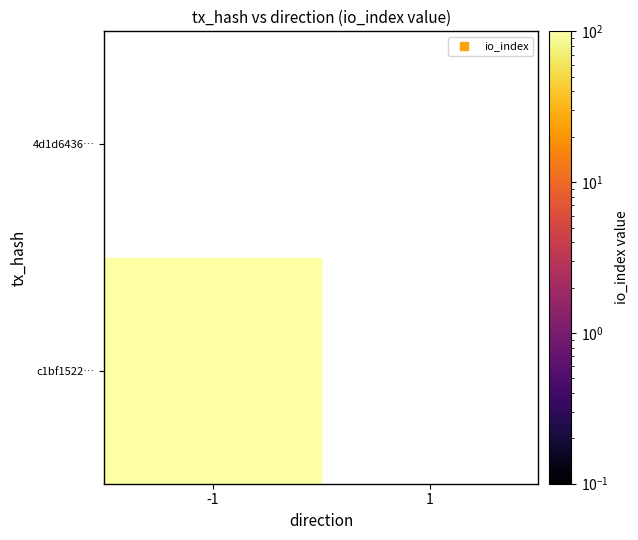

Count the number of categories in the chart.

2